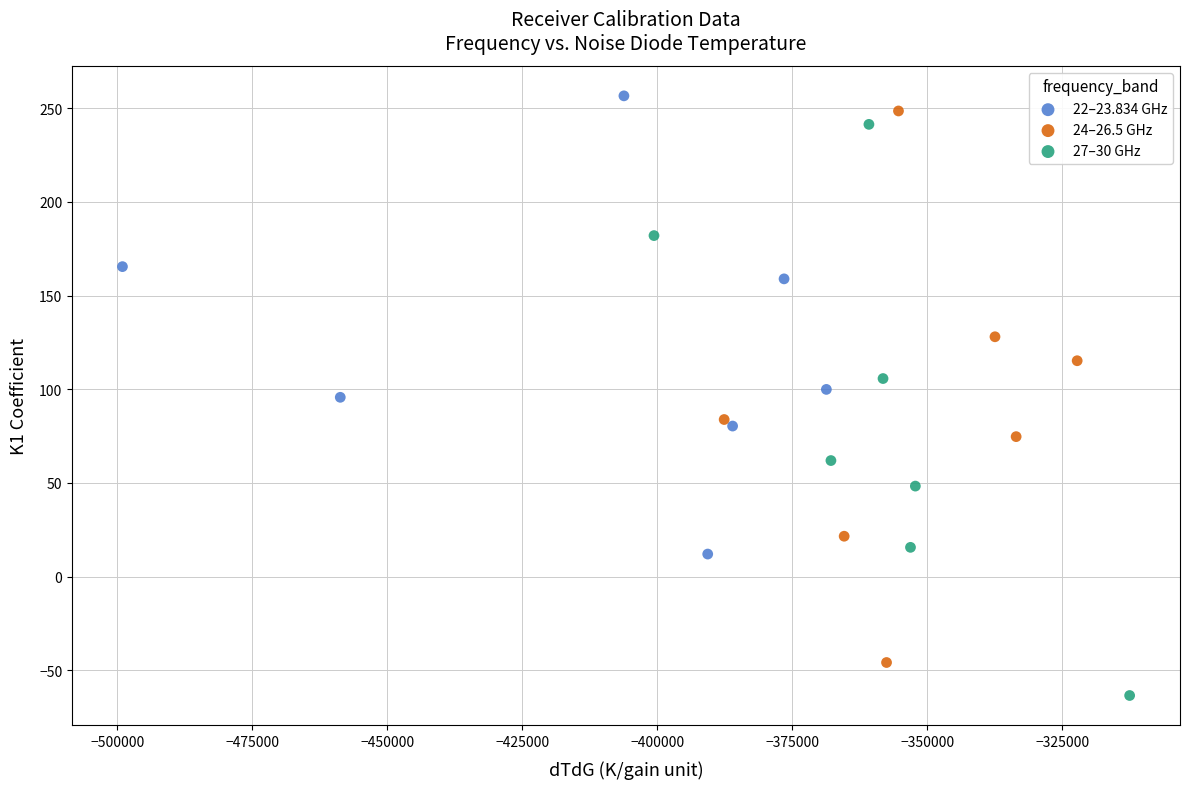

Which series contains the lowest Y value?

27–30 GHz